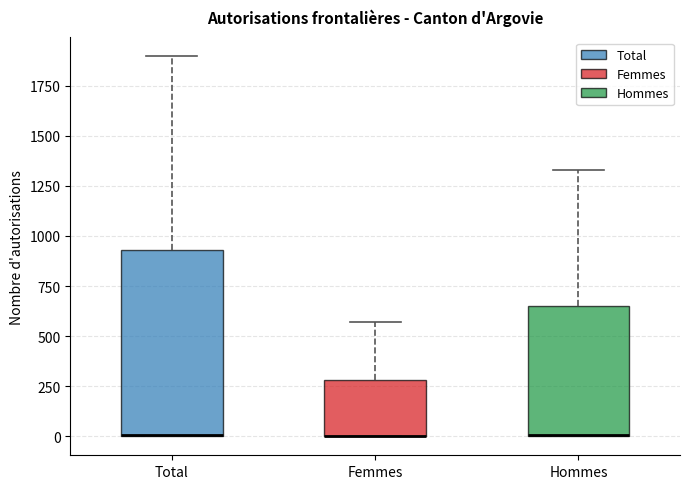

Where does the upper whisker of the box for Femmes end on the y-axis? The values are not printed on the chart, so give them approximately, as read against the axis.

550